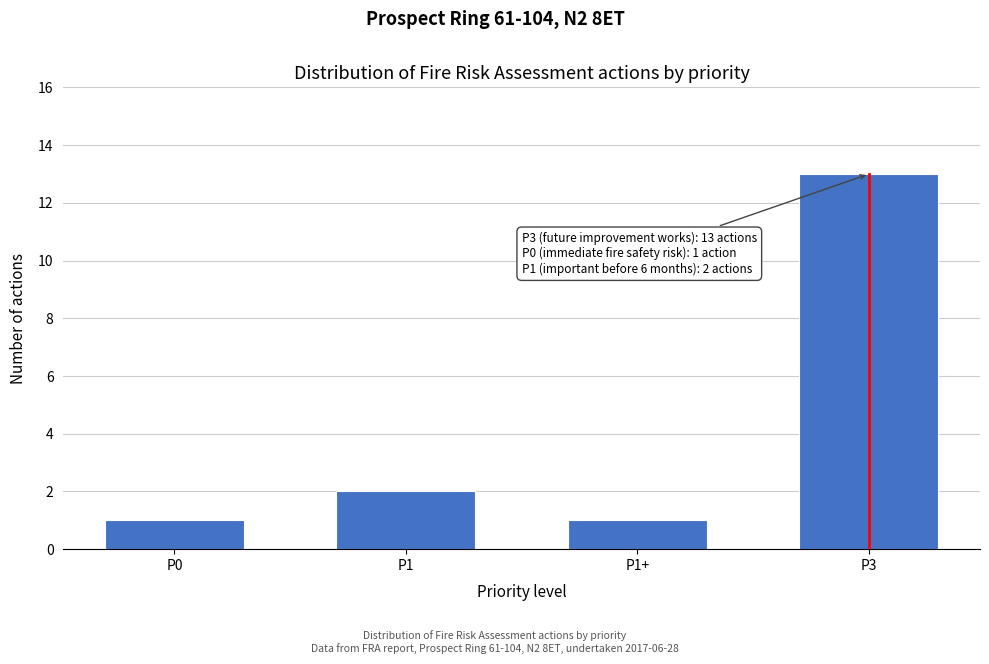

Reading left to right, what are all the values shown in this chart?

1	2	1	13